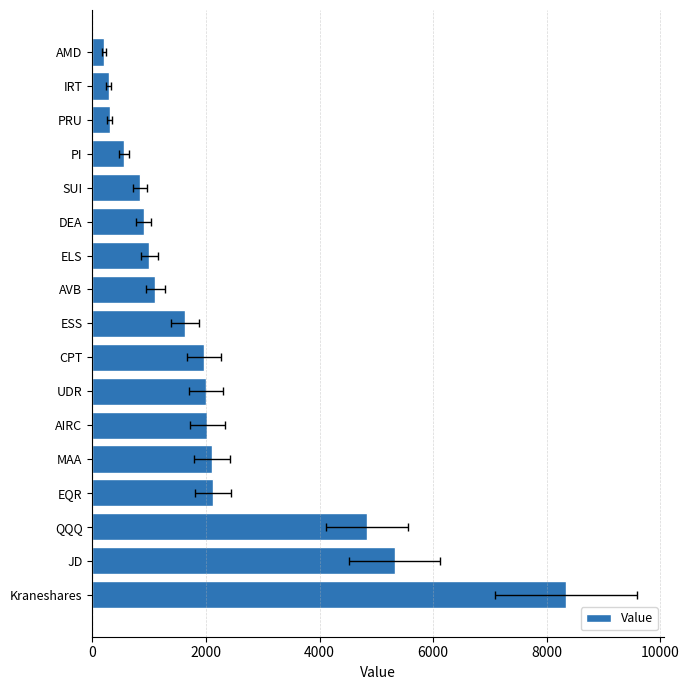

What is the value of the 11th bar from the left?

1002